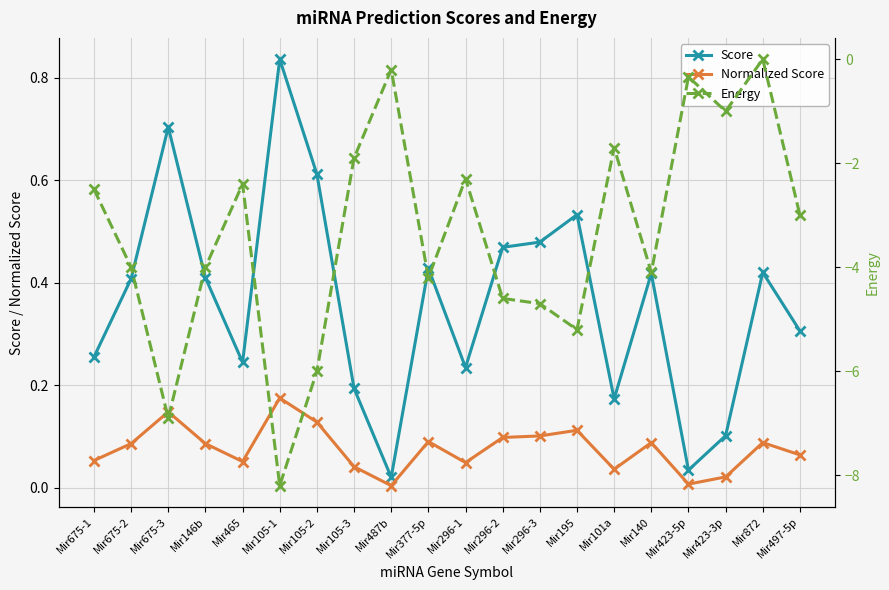

What is the total value across all series at Mir101a?

-1.5